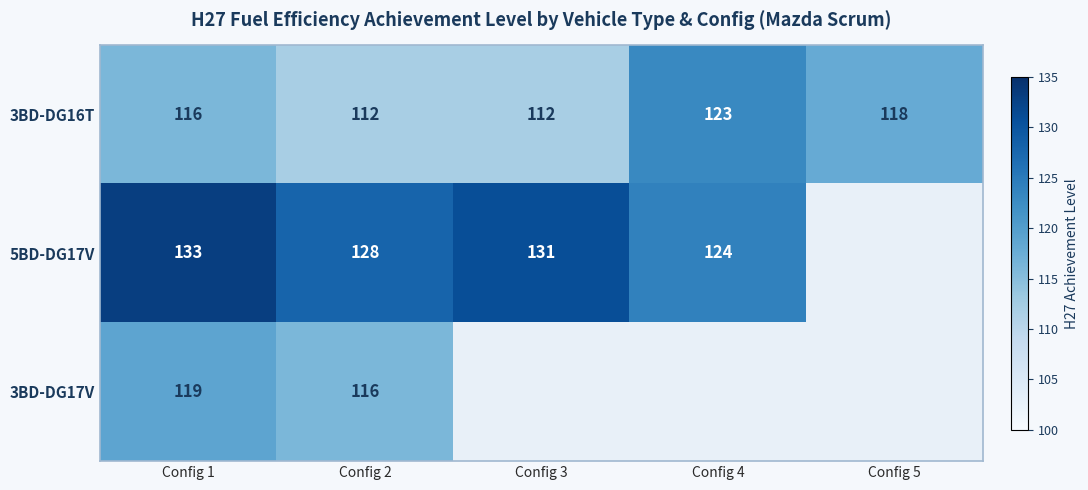

Count the number of categories in the chart.

5